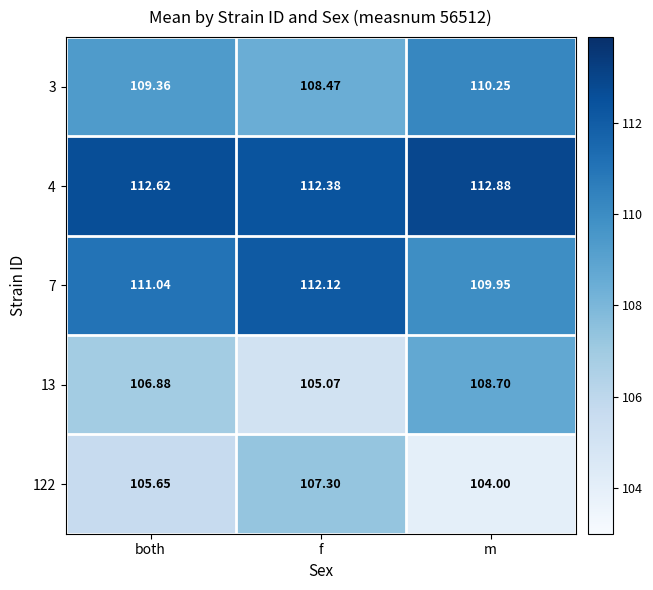

Rank the categories by 7 value from lowest to highest.

m, both, f